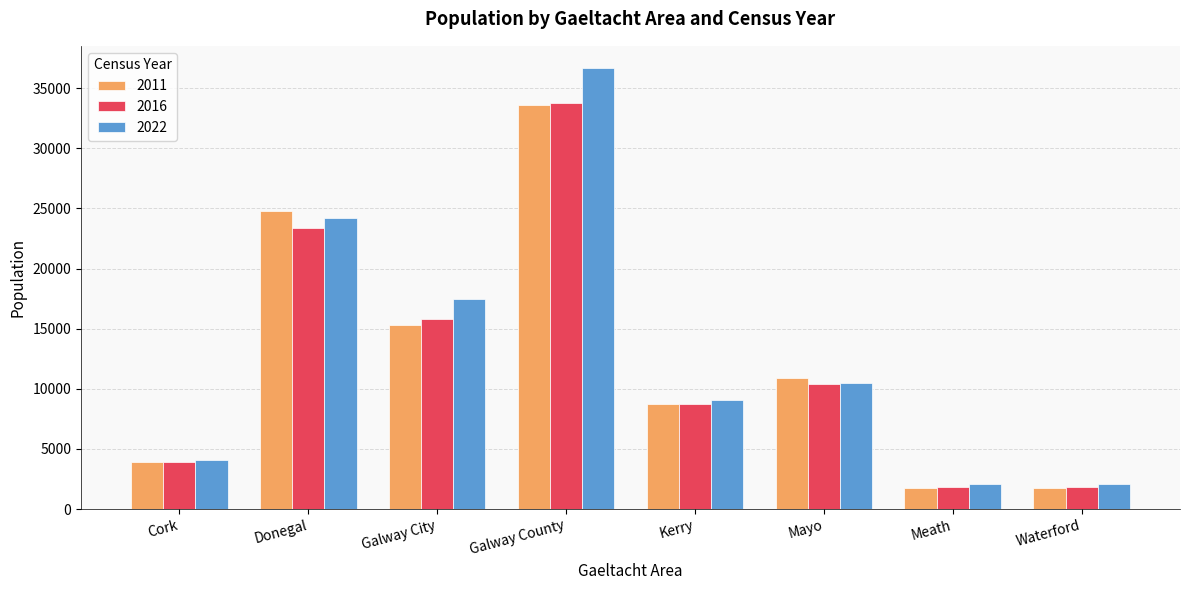

Read the 2011 value at Cork.

3895